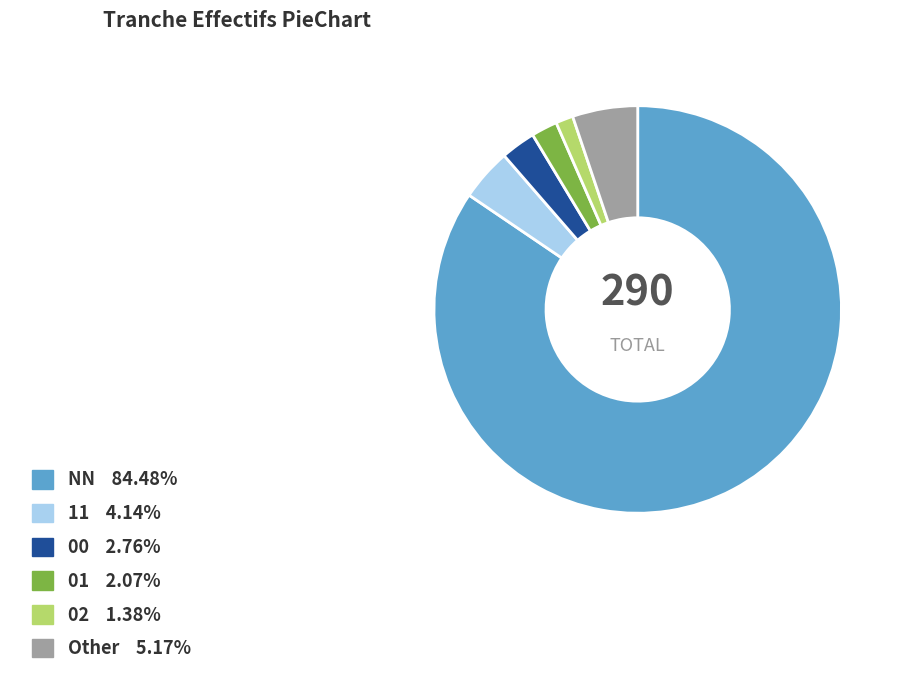

Which has a higher value, 02 or 00?

00